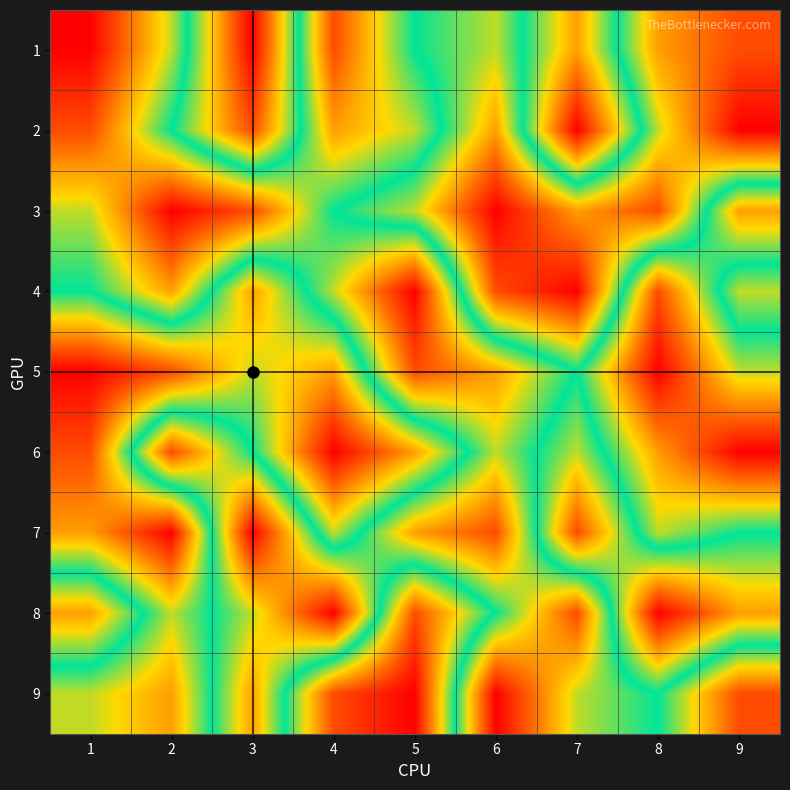

At 7, list the series in order from smallest to largest.

2, 8, 1, 9, 5, 6, 3, 7, 4